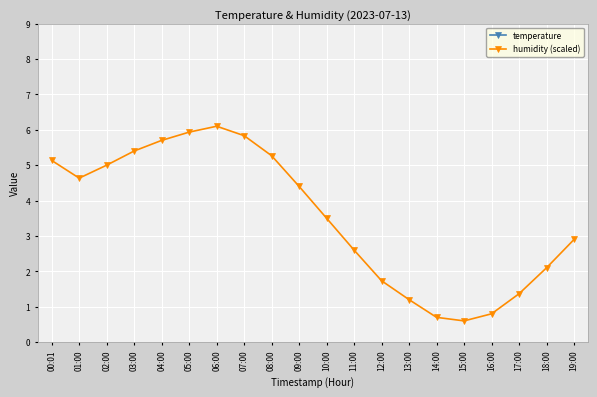

Rank the series by their average value, from lowest to highest.

humidity (scaled), temperature